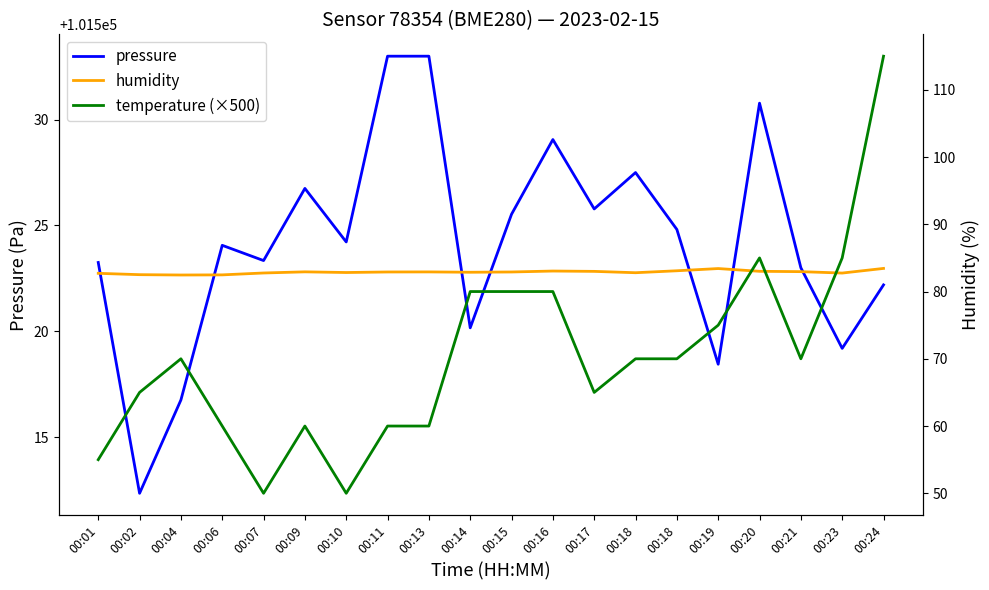

What is the value of the humidity point at the 7th from the left?

82.8